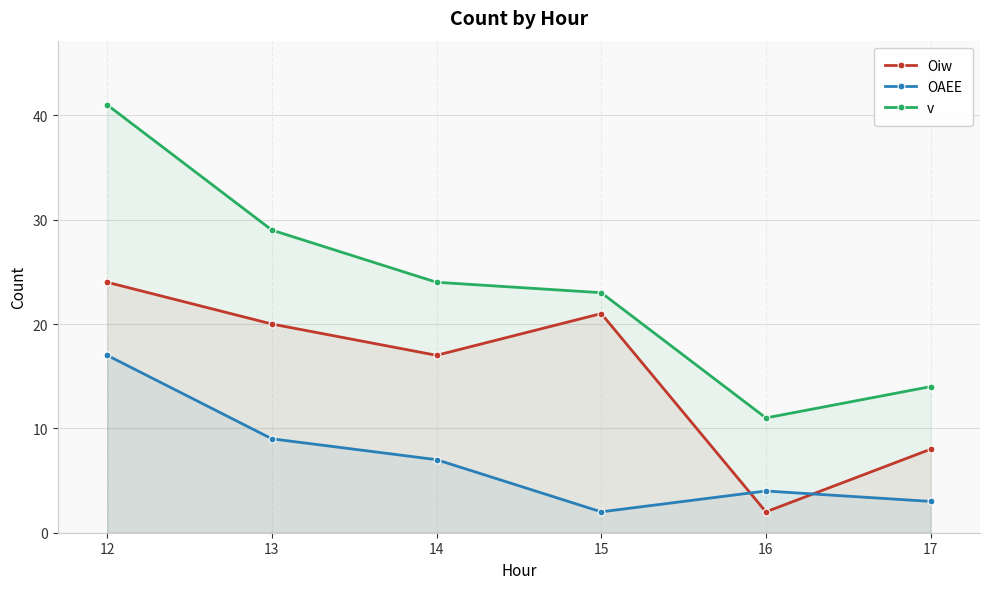

True or false: OAEE and Oiw cross at least once.

True